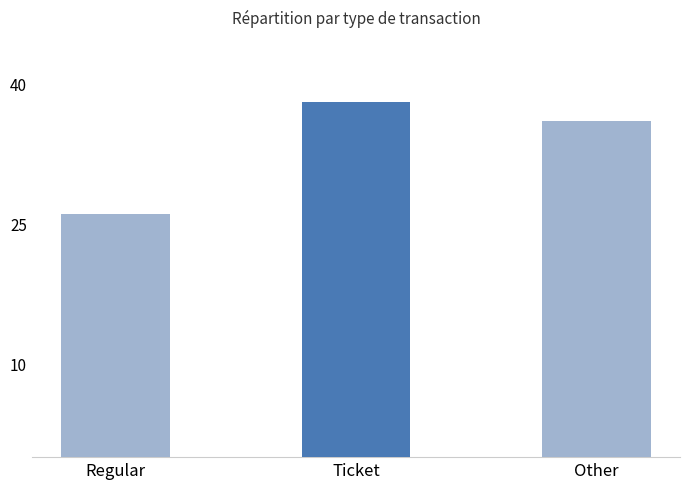

How many series are shown in this chart?

1